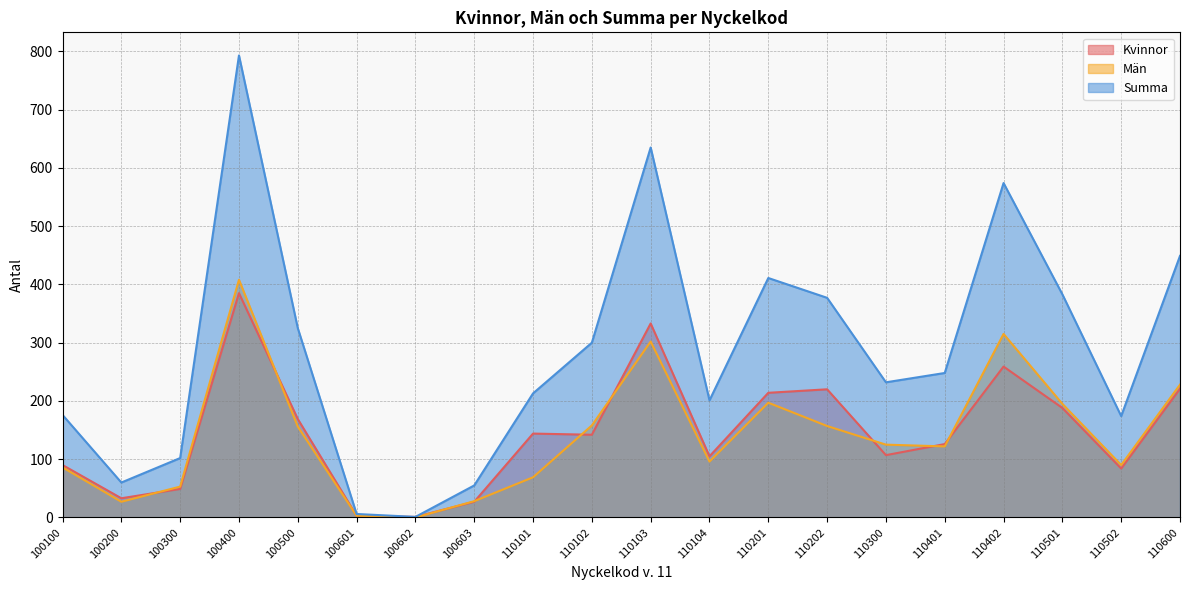

What are all the series names shown in the legend?

Kvinnor, Män, Summa